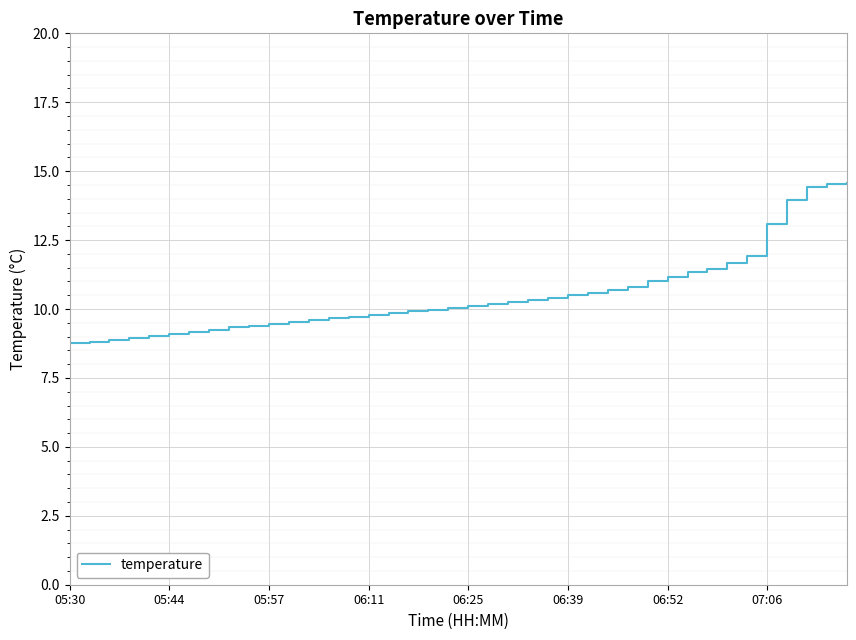

How many lines are shown in the chart?

1